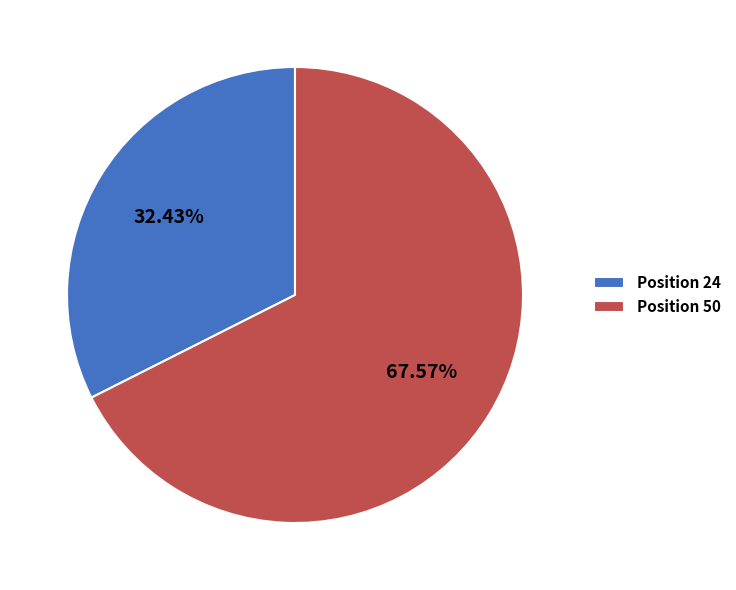

Is there any slice that represents more than half of the pie?

Yes